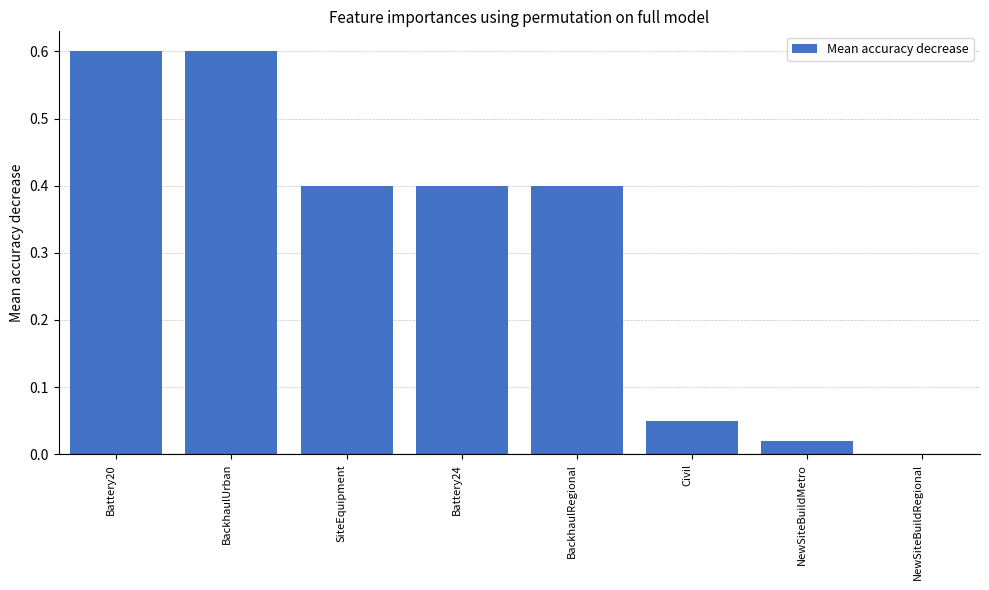

True or false: the data shows 0.0 at NewSiteBuildMetro.

True